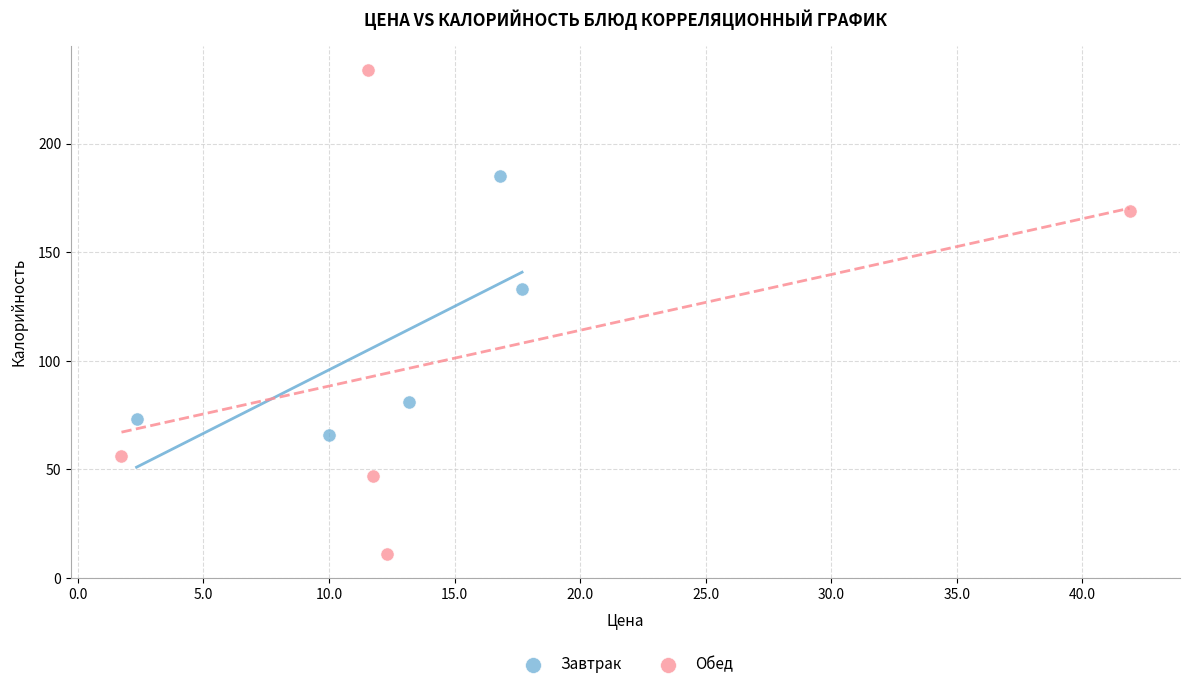

Which series reaches the maximum Y coordinate?

Обед